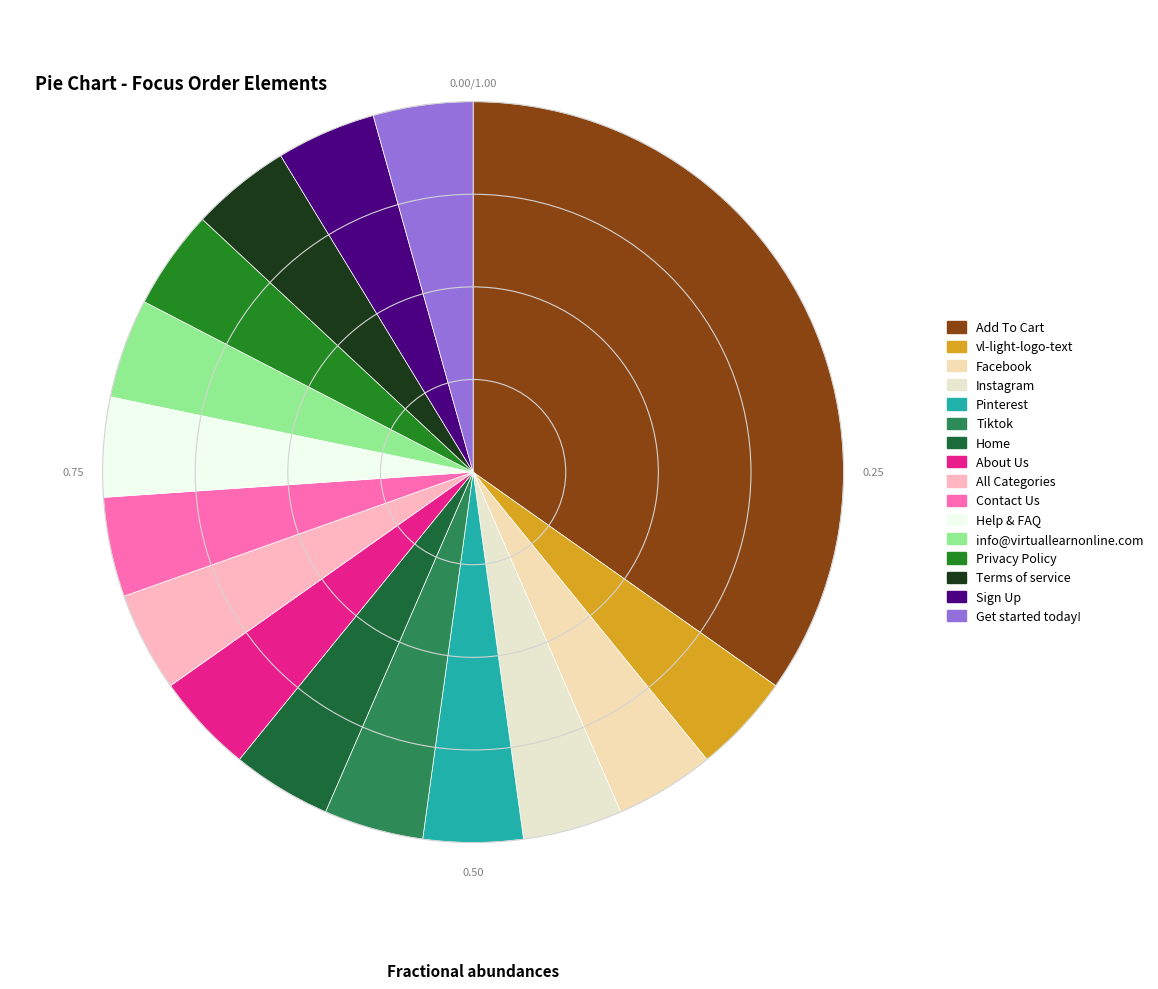

Is info@virtuallearnonline.com the majority of the pie?

No